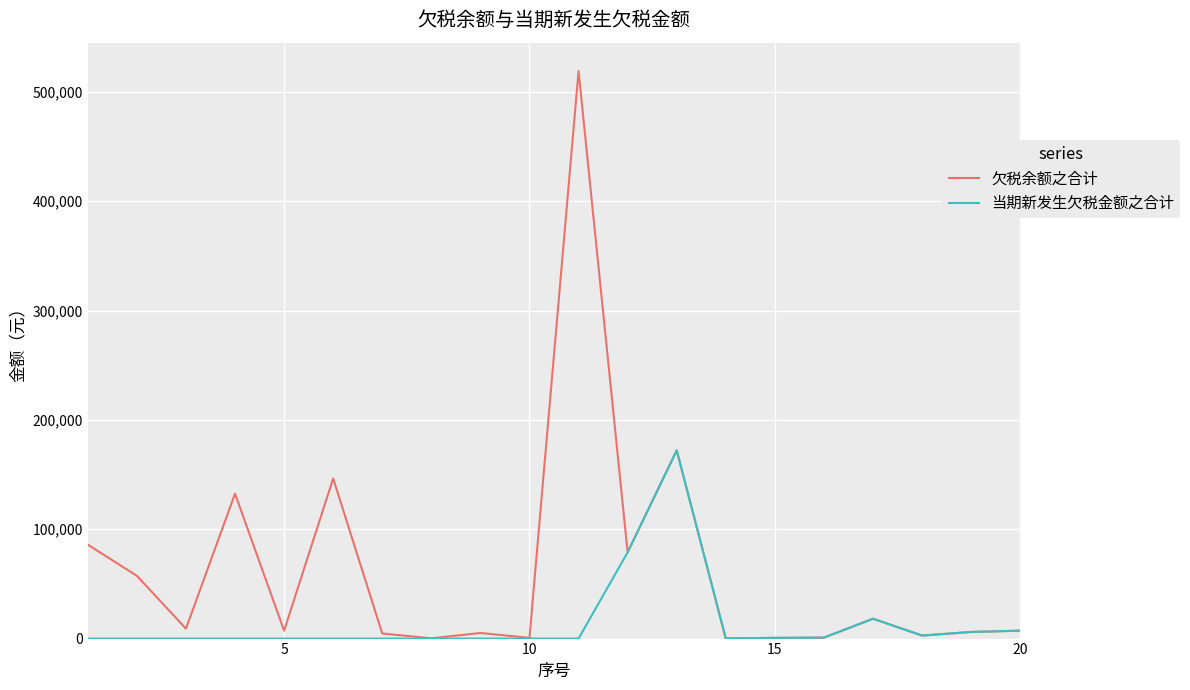

Which series has the widest spread of values?

欠税余额之合计